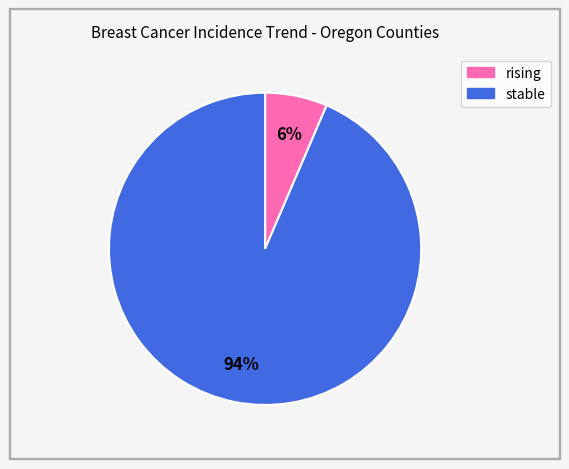

Approximately how many times larger is the value at rising compared to stable?

0.1